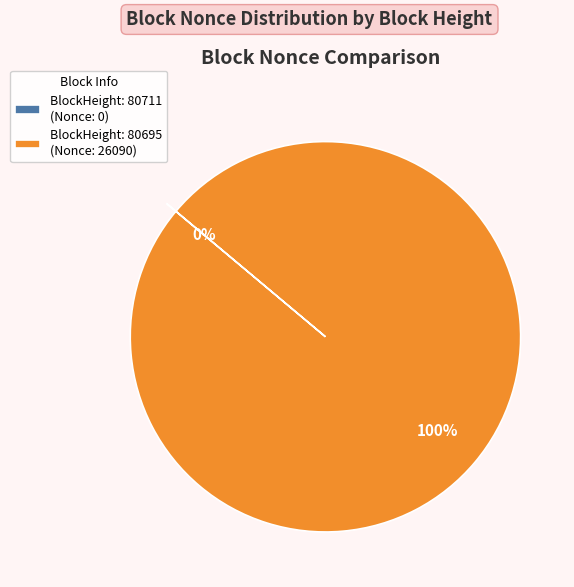

Is there any slice that represents more than half of the pie?

Yes